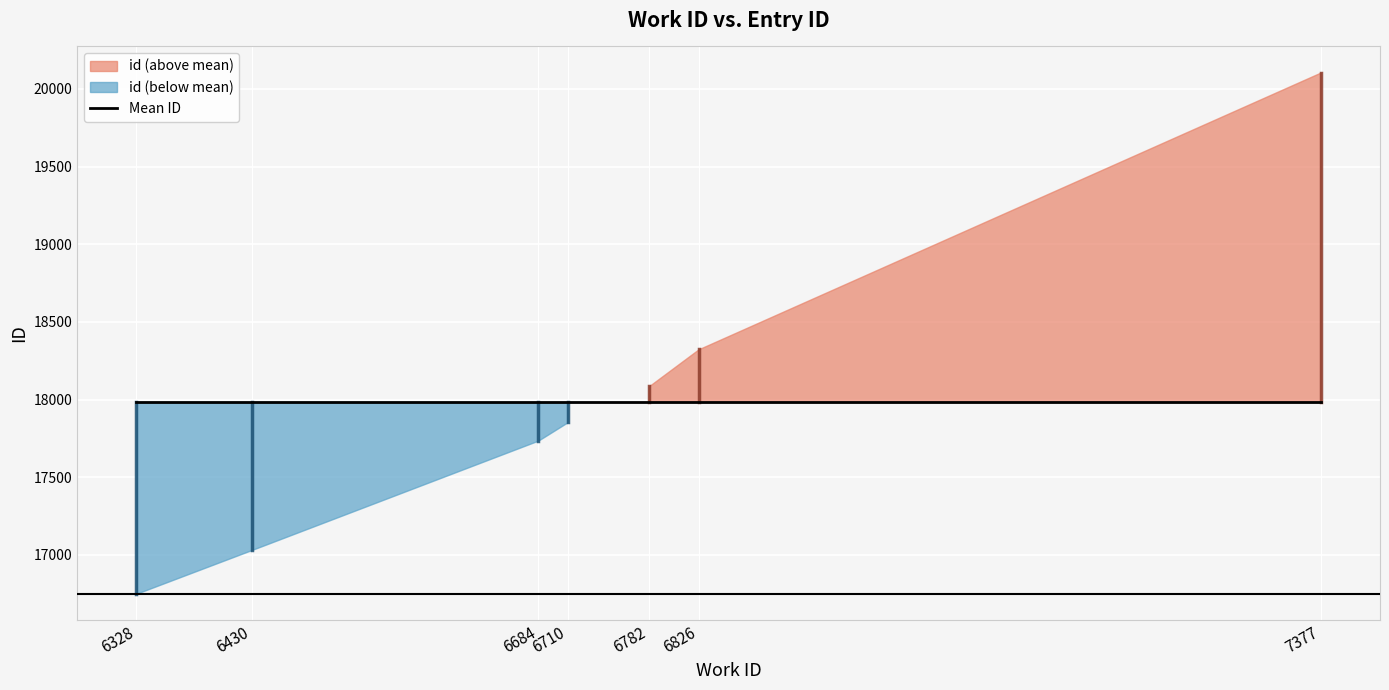

What is the minimum value shown in the chart?

16750